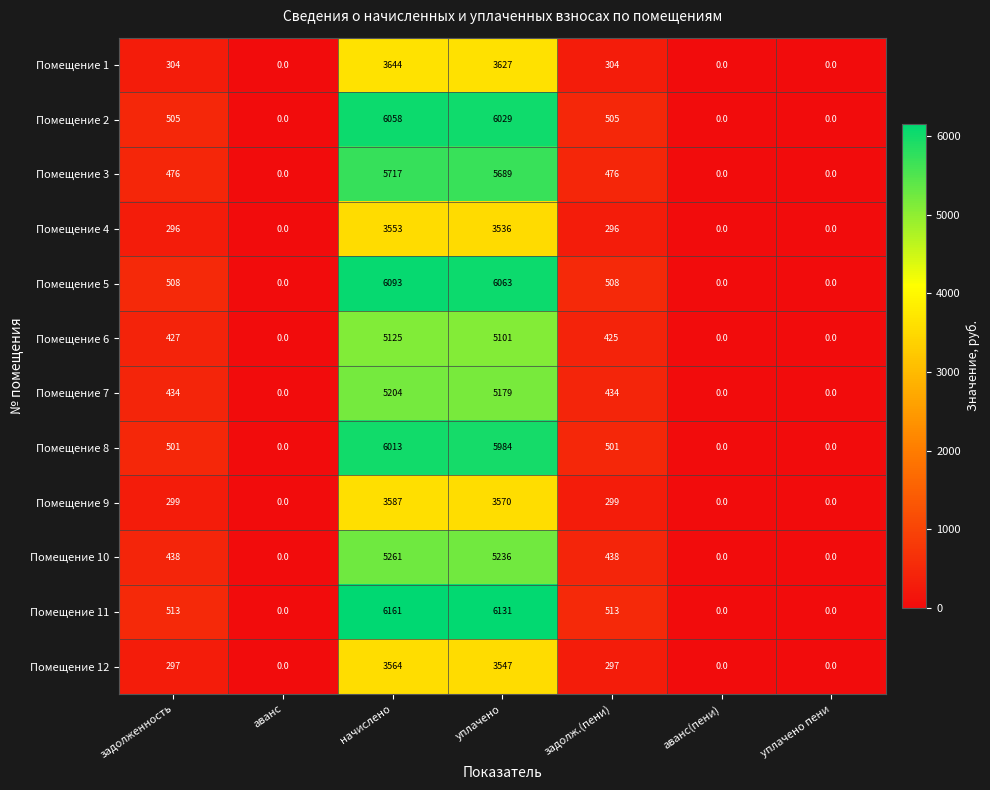

At how many categories does at least one series exceed 566?

2